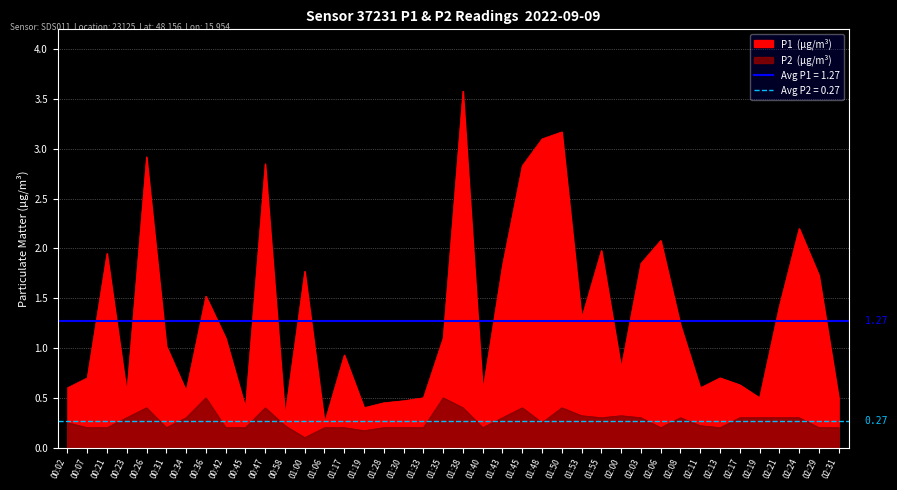

Does the chart display data point markers on the line(s)?

No